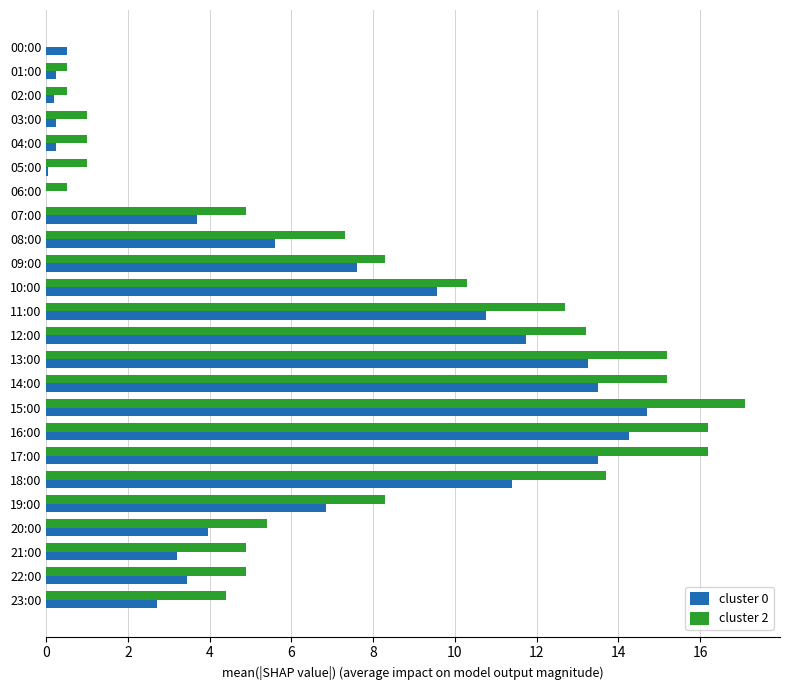

Is the value of cluster 2 at 22:00 greater than the value of cluster 0 at 10:00?

No